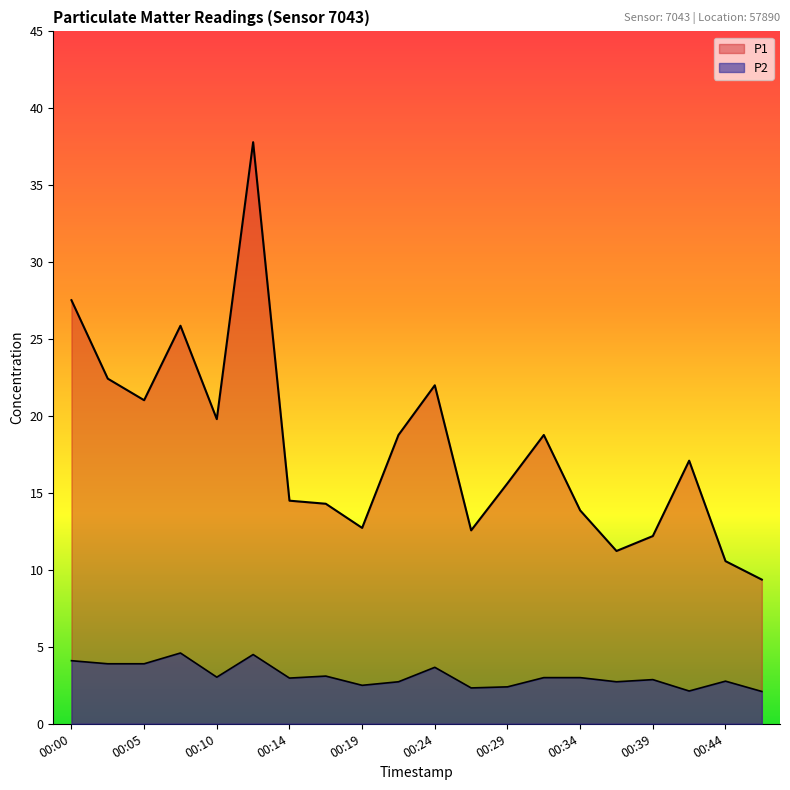

The value of P2 at 00:37 is 1.0. True or false?

False